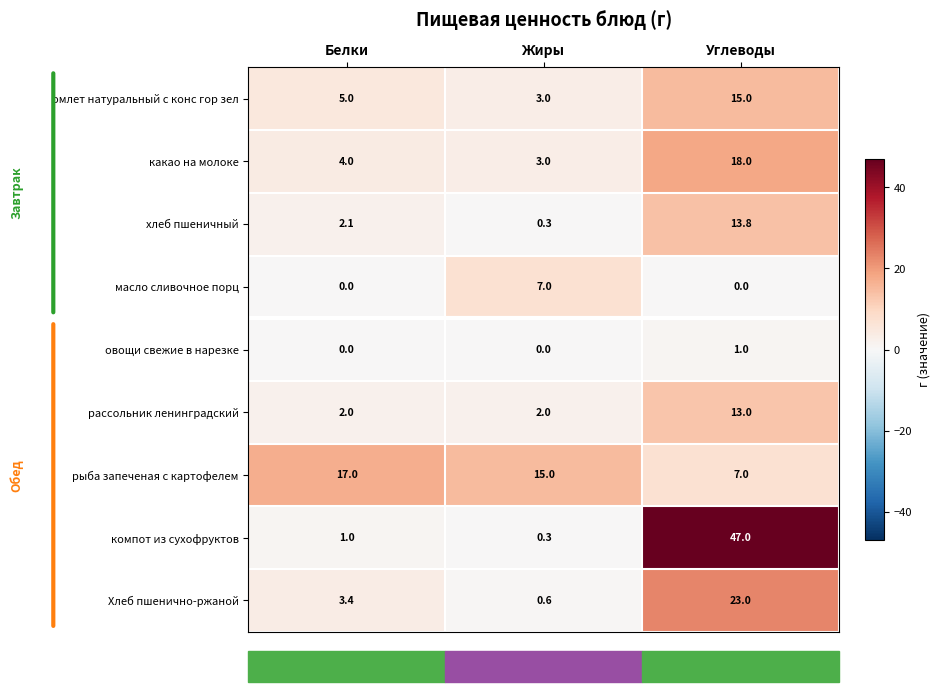

At Углеводы, list the series in order from largest to smallest.

компот из сухофруктов, Хлеб пшенично-ржаной, какао на молоке, омлет натуральный с конс гор зел, хлеб пшеничный, рассольник ленинградский, рыба запеченая с картофелем, овощи свежие в нарезке, масло сливочное порц